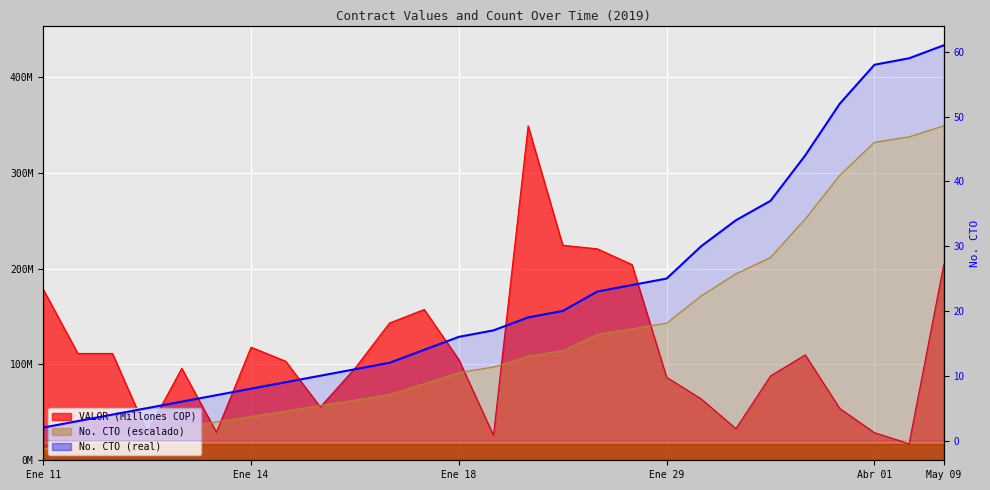

What is the difference between the values at 24 and 7?

49